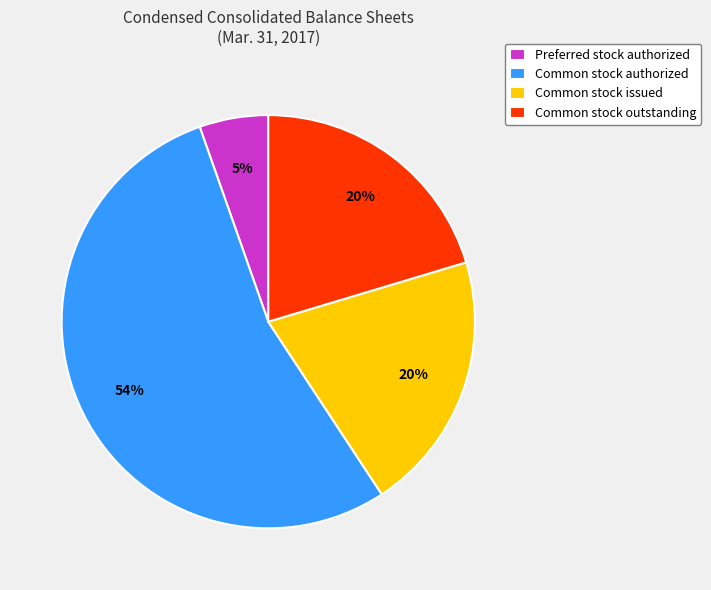

To the nearest percent, what is the average slice percentage?

25%